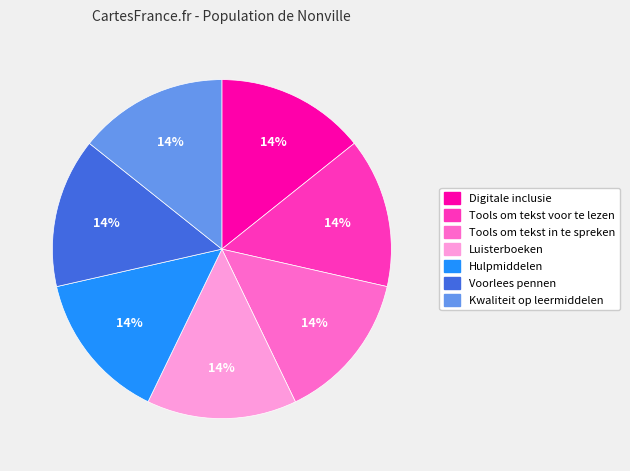

To the nearest percent, what percentage of the pie is Digitale inclusie?

14%